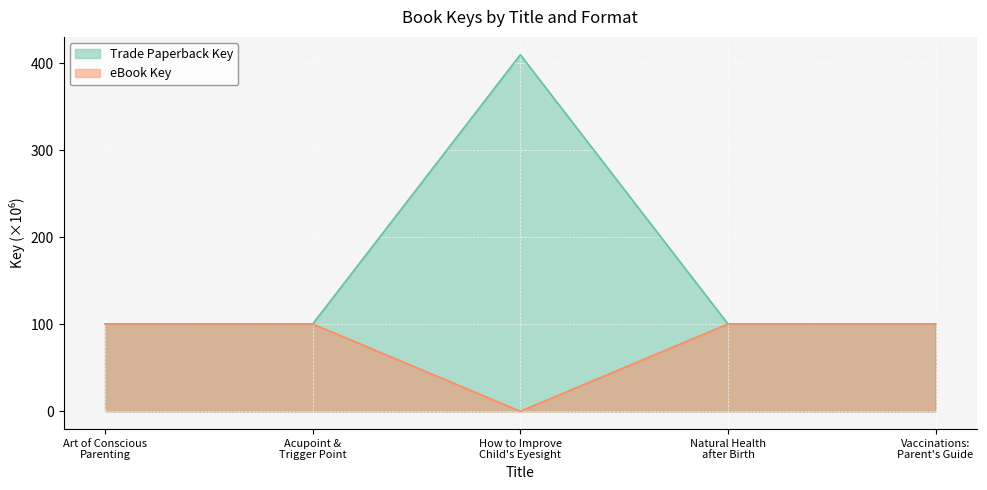

Reading left to right, transcribe all the data shown in this chart.

Trade Paperback Key: Art of Conscious
Parenting=100.4	Acupoint &
Trigger Point=100.4	How to Improve
Child's Eyesight=410.0	Natural Health
after Birth=100.4	Vaccinations:
Parent's Guide=100.4
eBook Key: Art of Conscious
Parenting=100.4	Acupoint &
Trigger Point=100.4	How to Improve
Child's Eyesight=0.0	Natural Health
after Birth=100.4	Vaccinations:
Parent's Guide=100.4